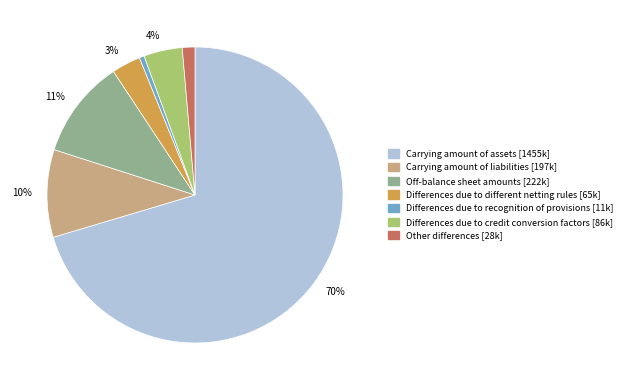

The Carrying amount of liabilities slice represents 10% of the pie. True or false?

True